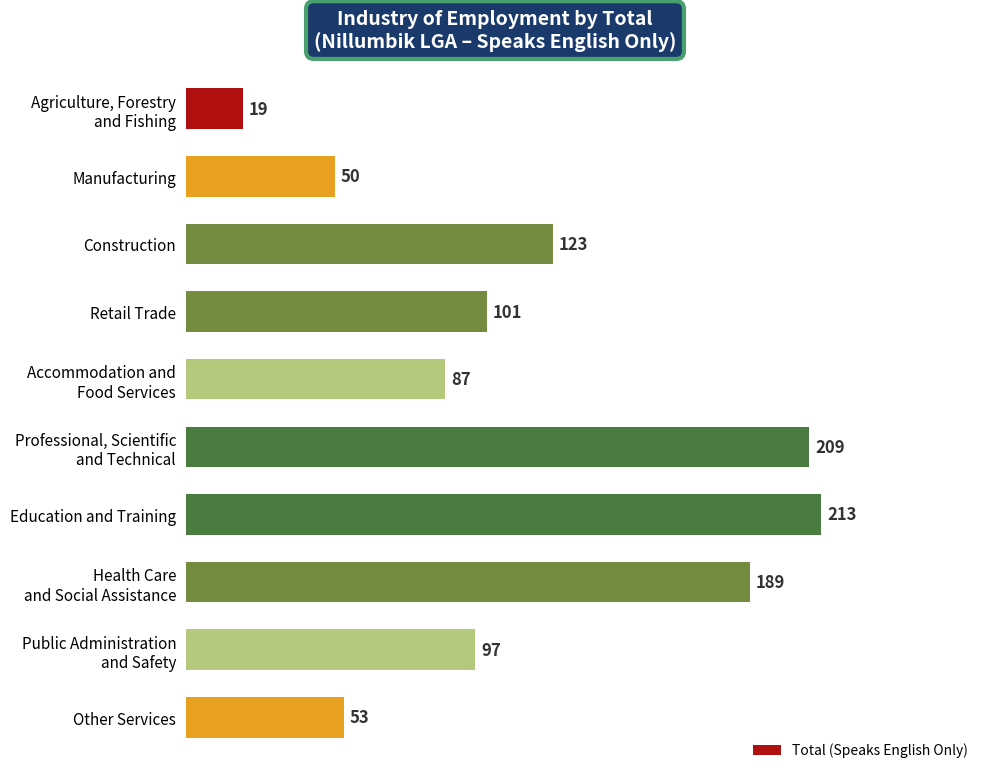

Between Construction and Other Services, which is larger?

Construction